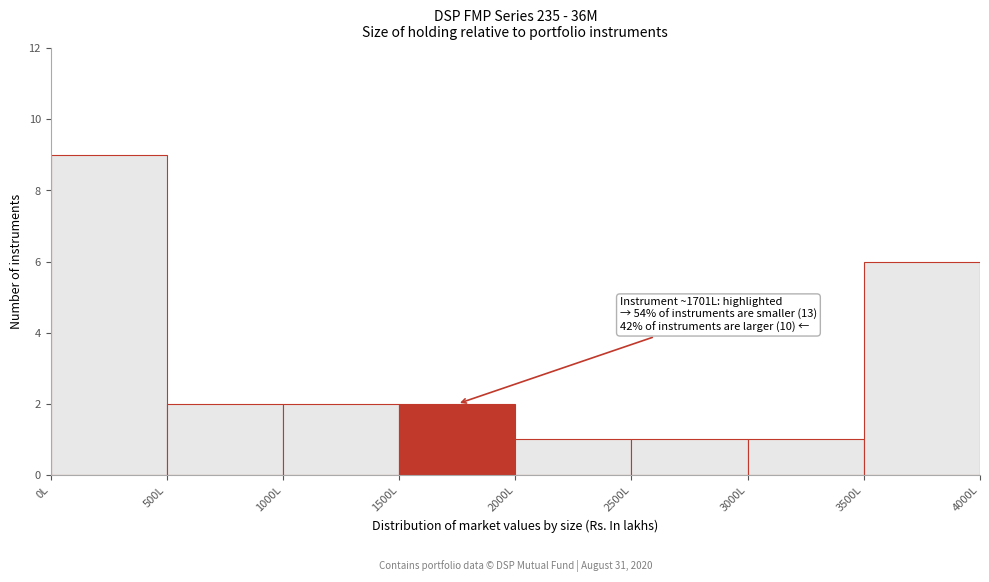

Which range on the x-axis has the tallest bar?

0 to 500